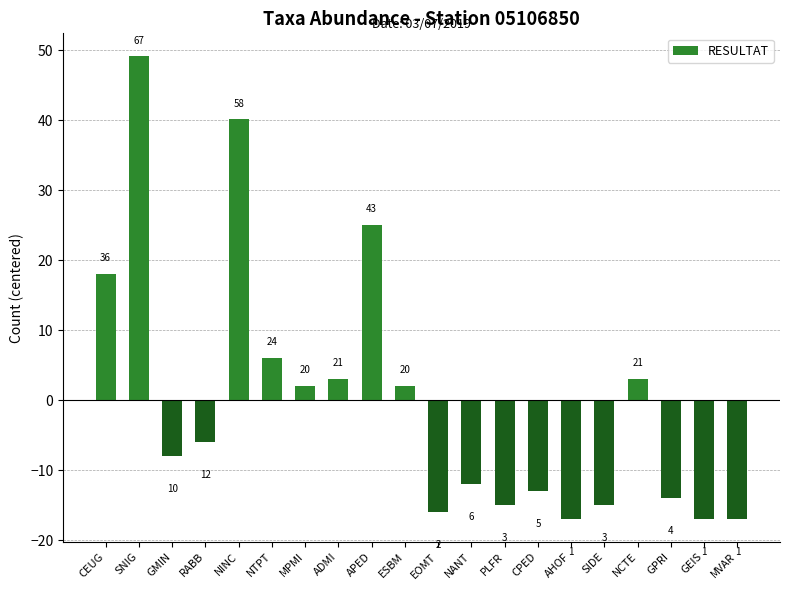

How many bars are there in total?

20